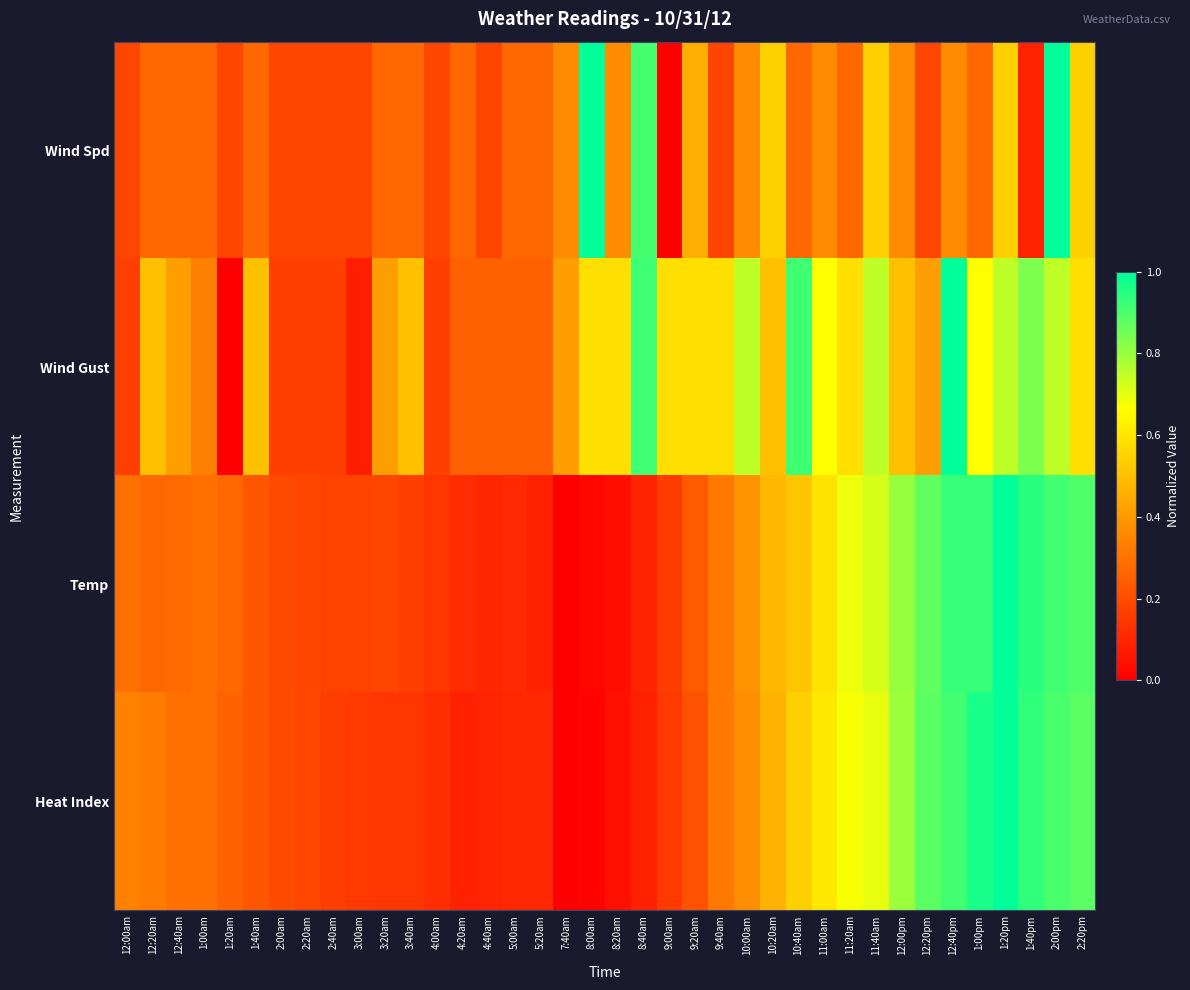

At which category is the sum across all series the highest?

2:00pm